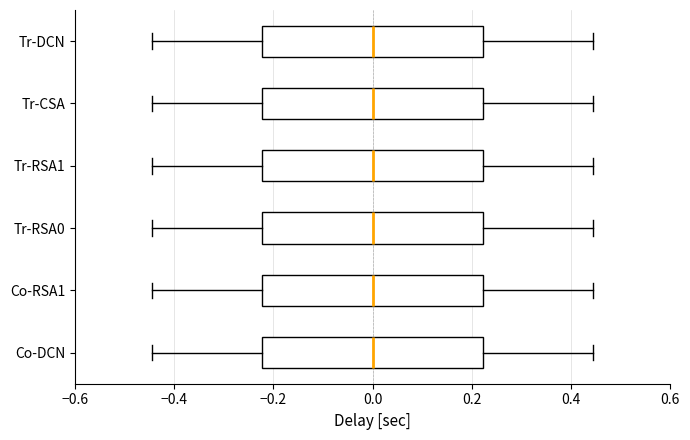

Reading bottom to top, transcribe this box plot: for each box, give where its median line is, the range the box spans, and where its two whiskers end, as read against the x-axis. The values are not printed on the chart, so give them approximately, as read against the axis.

Co-DCN: median 0.00, box -0.22 to 0.22, whiskers -0.44 to 0.44
Co-RSA1: median 0.00, box -0.22 to 0.22, whiskers -0.44 to 0.44
Tr-RSA0: median 0.00, box -0.22 to 0.22, whiskers -0.44 to 0.44
Tr-RSA1: median 0.00, box -0.22 to 0.22, whiskers -0.44 to 0.44
Tr-CSA: median 0.00, box -0.22 to 0.22, whiskers -0.44 to 0.44
Tr-DCN: median 0.00, box -0.22 to 0.22, whiskers -0.44 to 0.44